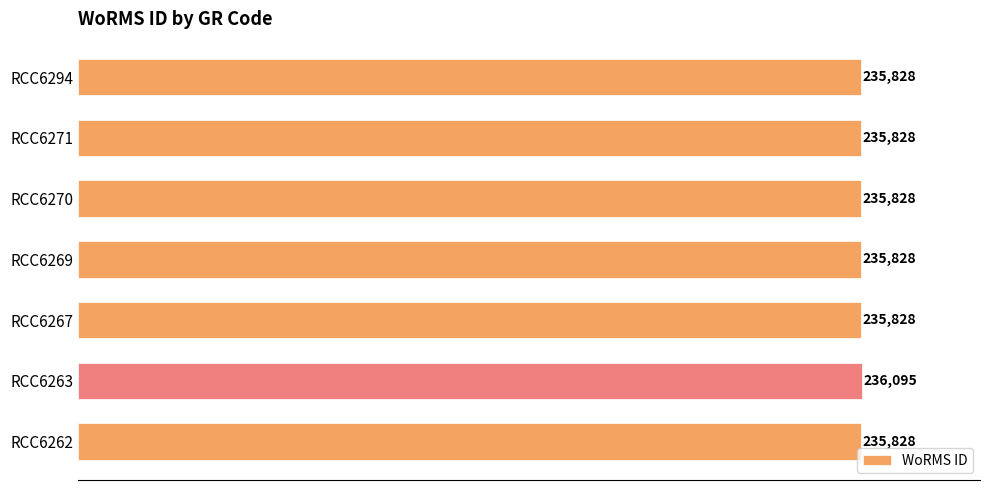

Which label corresponds to the largest value in the chart?

RCC6263